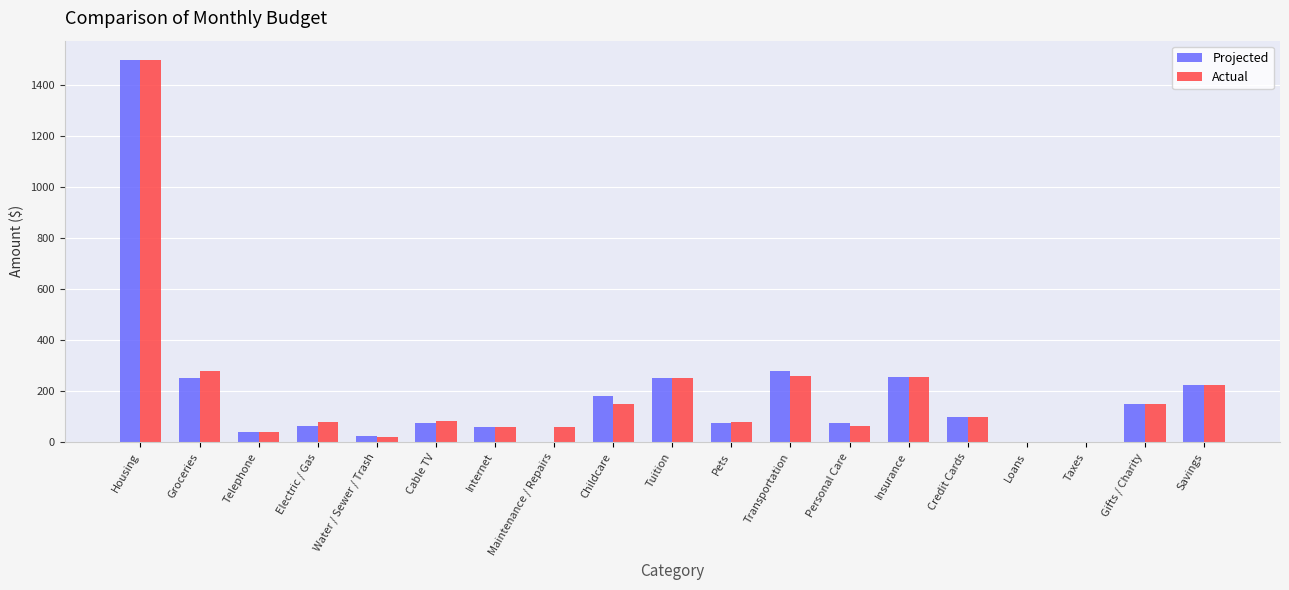

Where is Actual nearest to the value 750?

Groceries